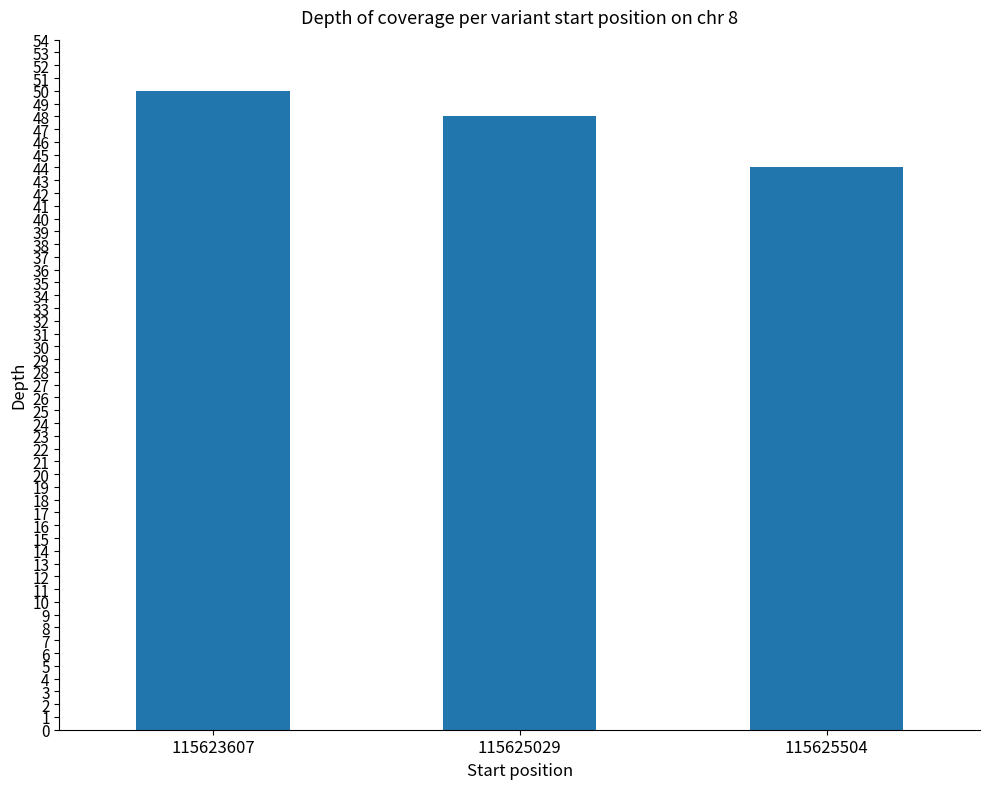

List the labels in order of value, smallest first.

115625504, 115625029, 115623607